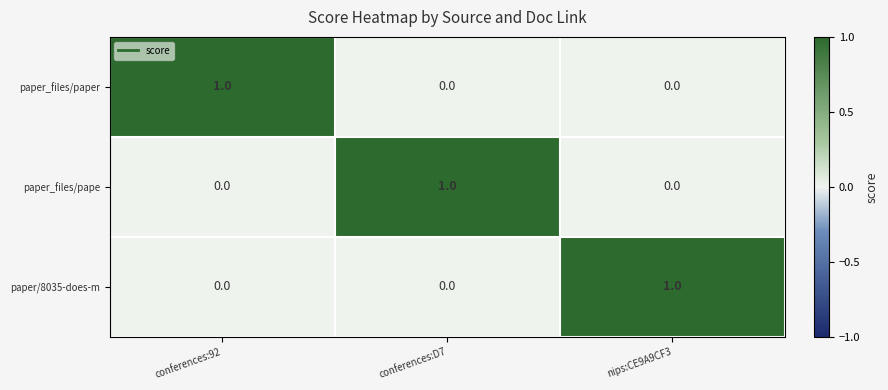

Is it true that paper_files/paper equals 1 at conferences:92?

True